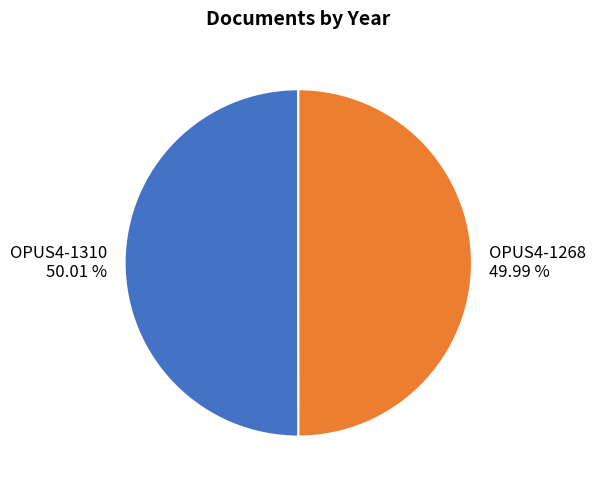

What is the ratio of the value at OPUS4-1268 to the value at OPUS4-1310?

1.0